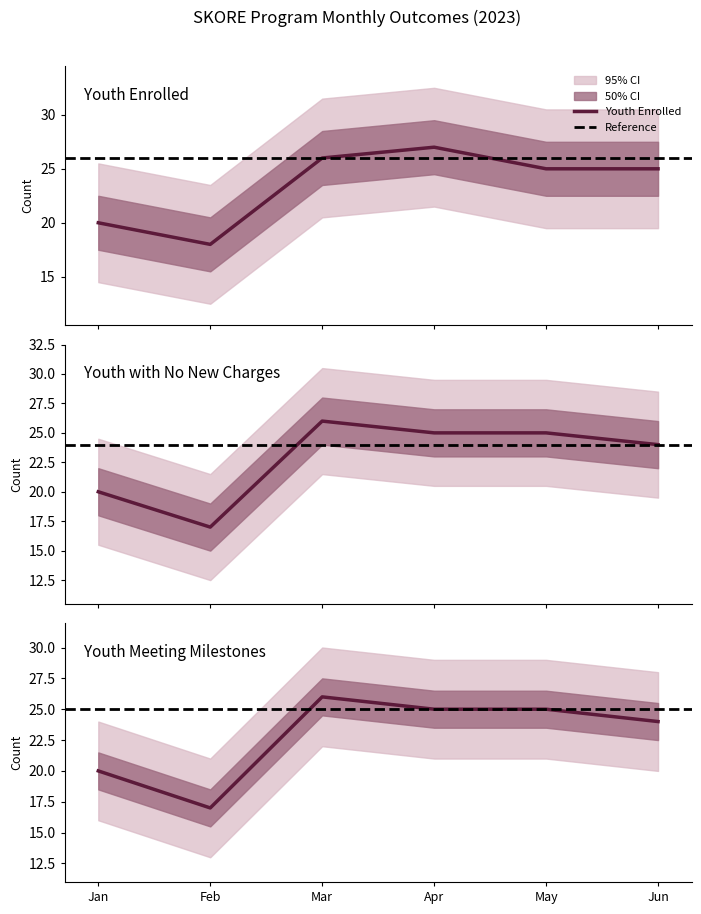

Which series has the largest total across all categories?

Youth Enrolled